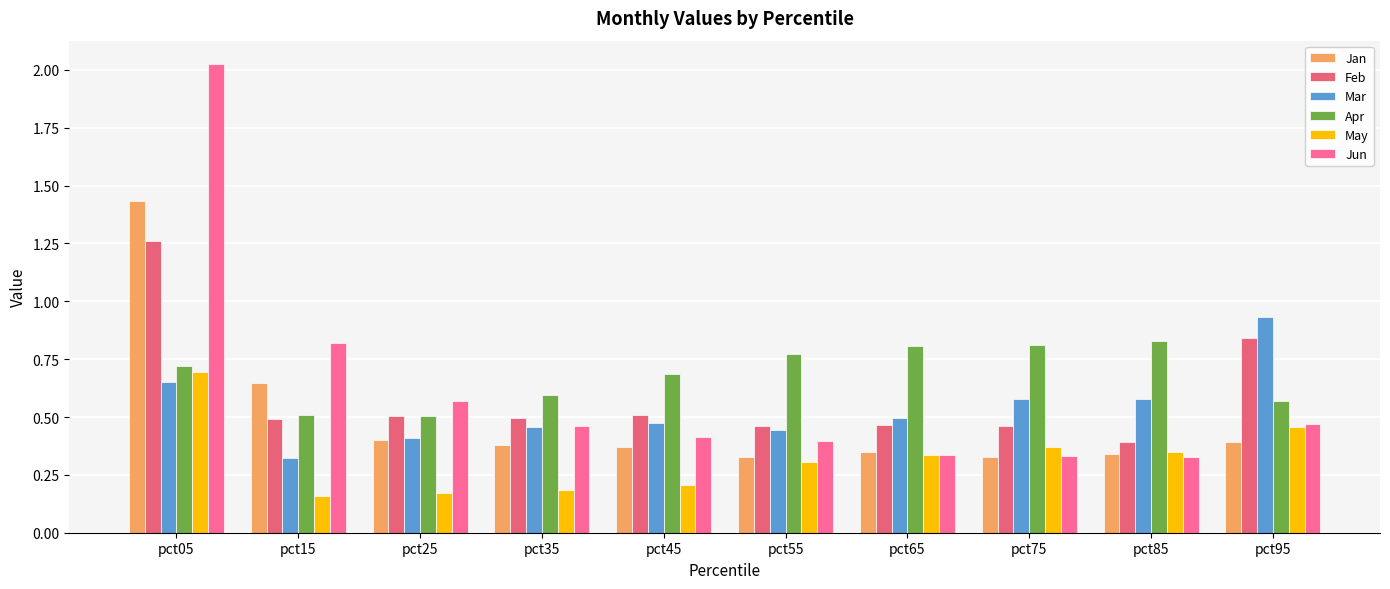

What are all the series names shown in the legend?

Jan, Feb, Mar, Apr, May, Jun